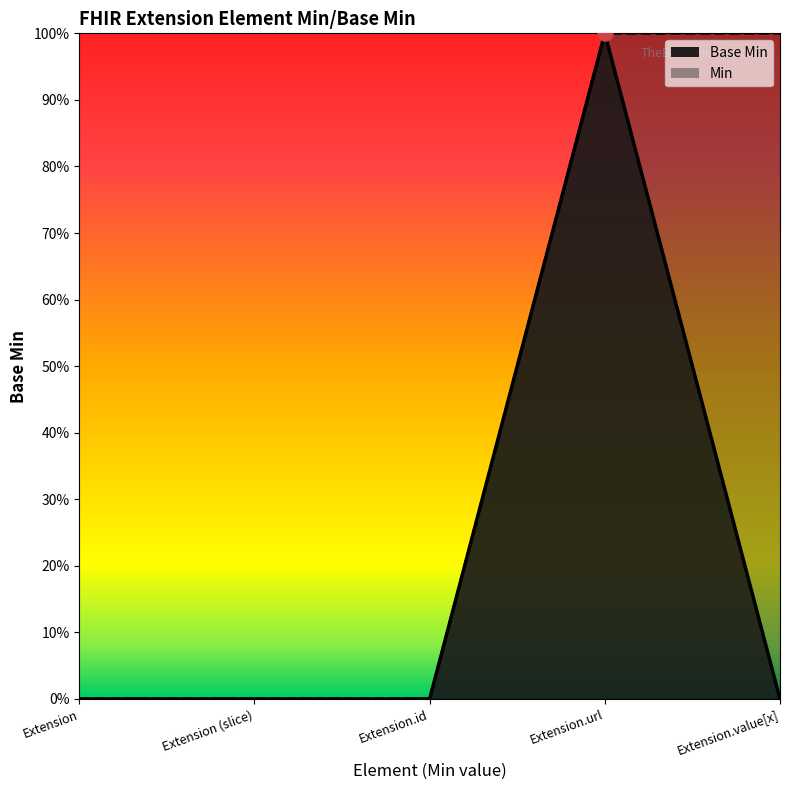

What is the change in value from Extension (slice) to Extension.url?

+1